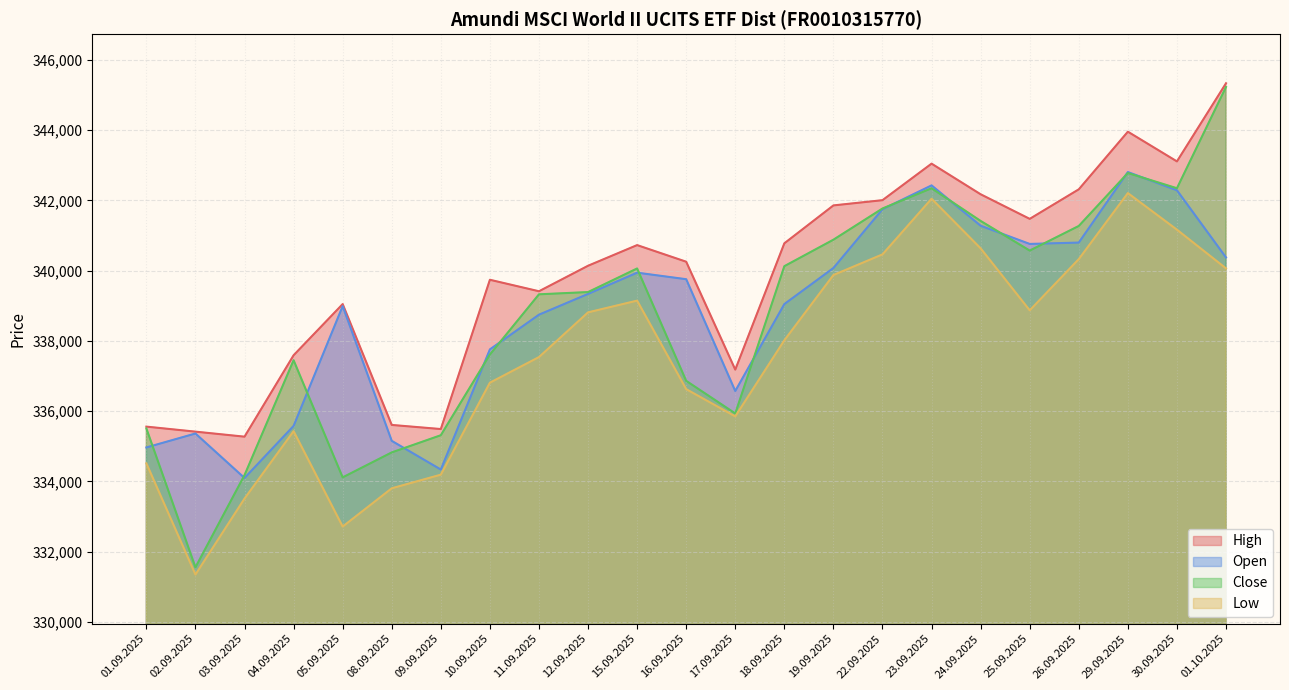

The High series shows 335490 at 09.09.2025. True or false?

True